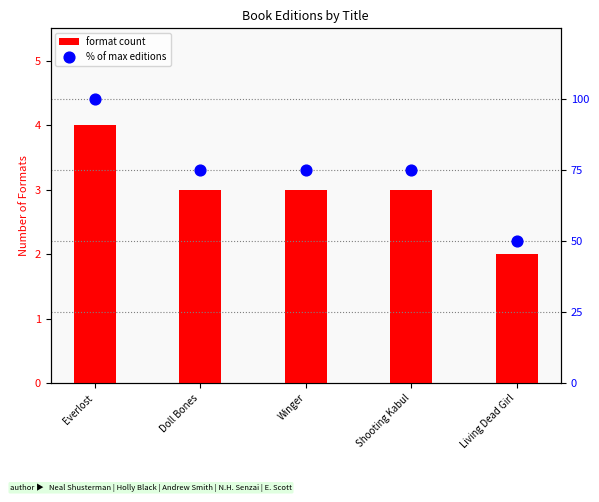

At which category is the sum across all series the highest?

Everlost